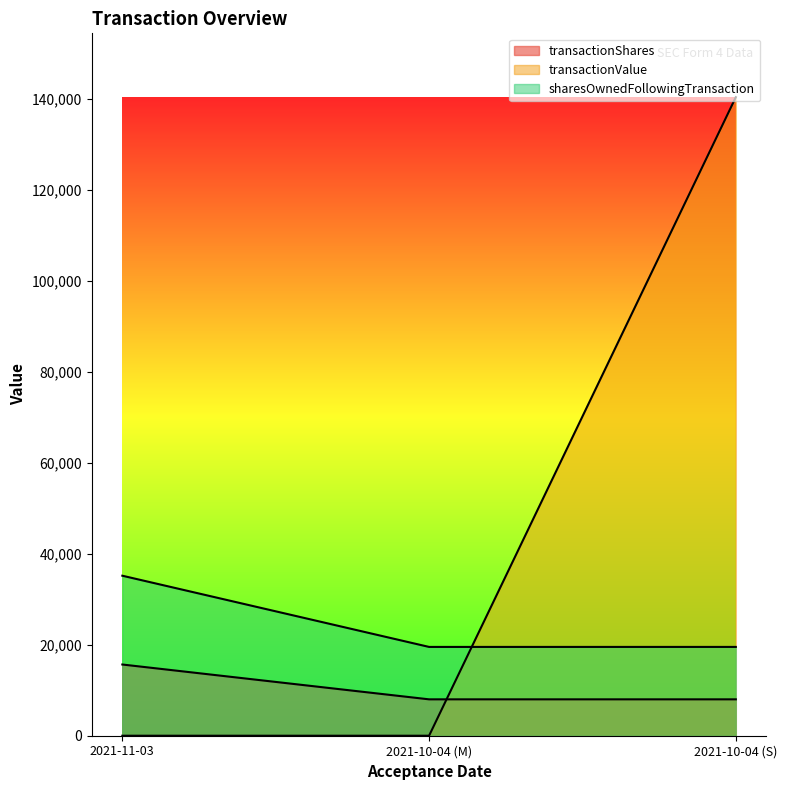

Reading left to right, list all the values displayed in this chart.

transactionShares: 2021-11-03=15658	2021-10-04 (M)=8000	2021-10-04 (S)=8000
transactionValue: 2021-11-03=0	2021-10-04 (M)=0	2021-10-04 (S)=140400
sharesOwnedFollowingTransaction: 2021-11-03=35183	2021-10-04 (M)=19525	2021-10-04 (S)=19525